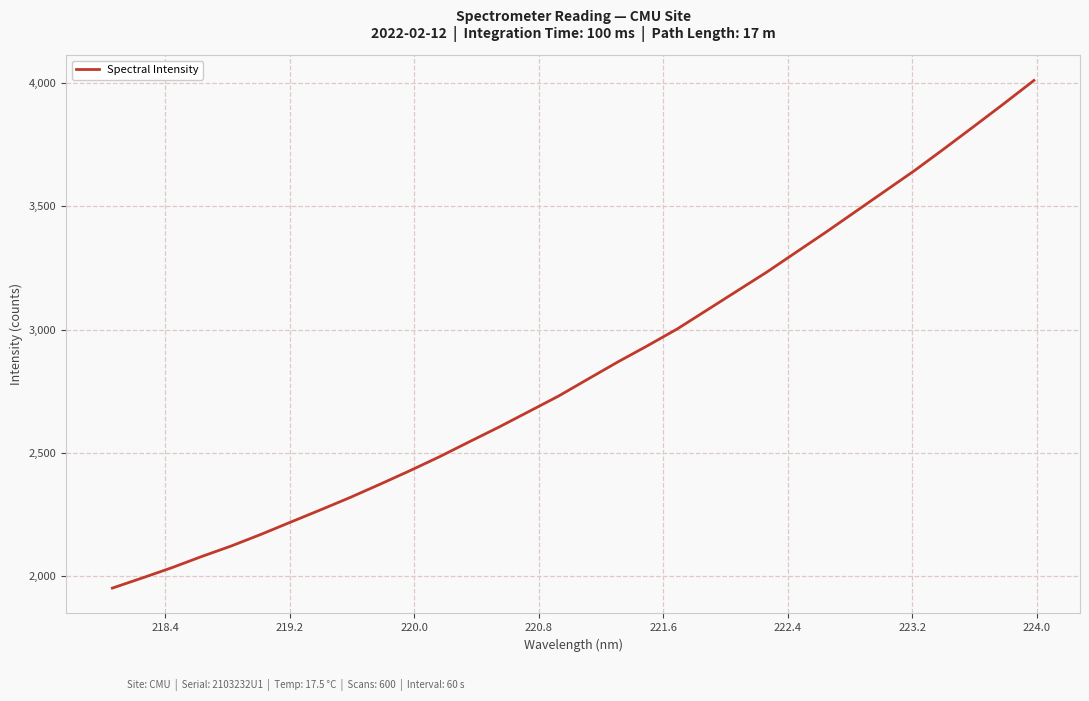

What is the minimum value shown in the chart?

1951.9